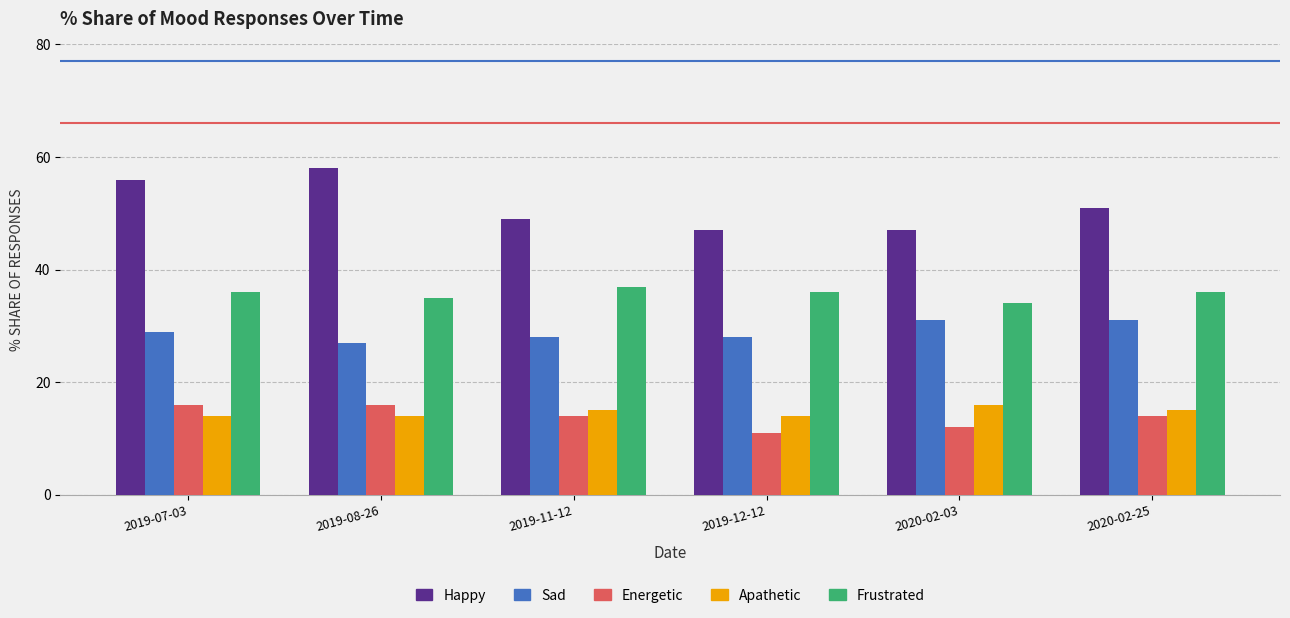

List the series in order of their peak value, lowest first.

Energetic, Apathetic, Sad, Frustrated, Happy